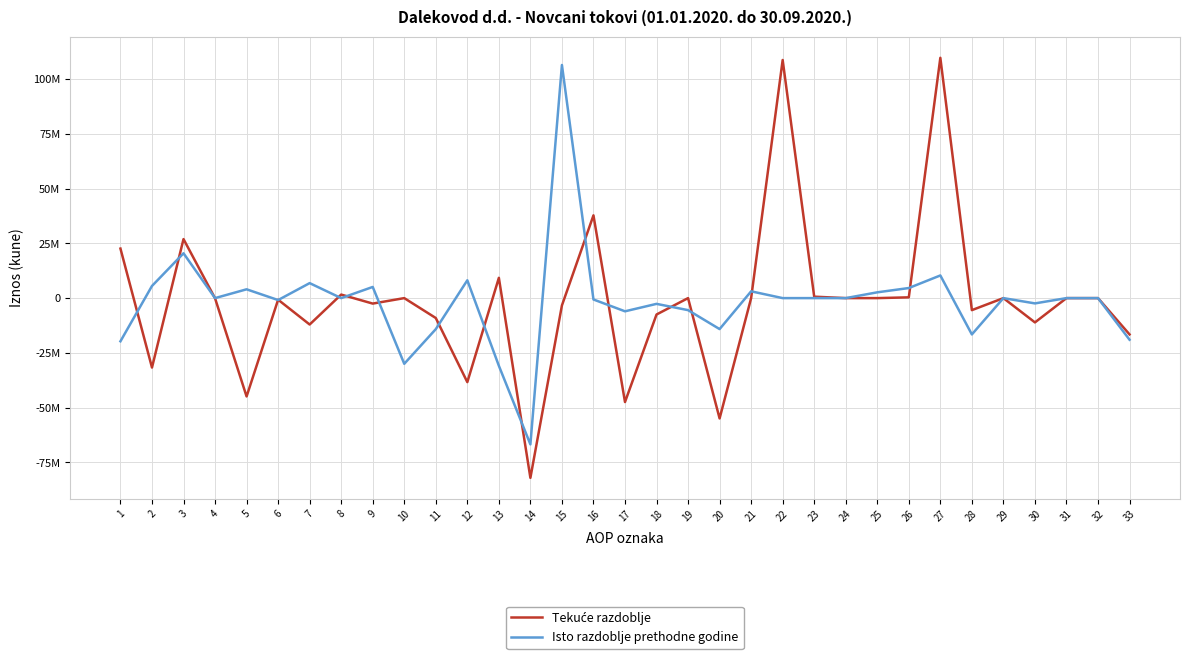

At how many categories does at least one series exceed 70112882?

3